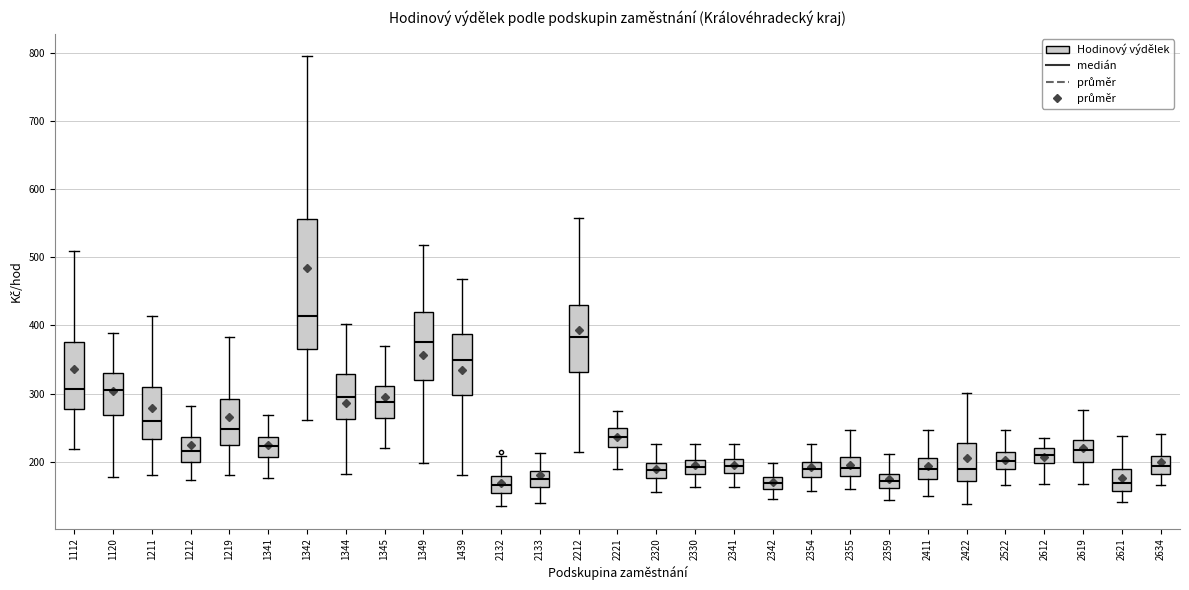

Reading left to right, transcribe this box plot: for each box, give where its median line is, the range the box spans, and where its two whiskers end, as read against the y-axis. The values are not printed on the chart, so give them approximately, as read against the axis.

1112: median 310, box 280 to 380, whiskers 220 to 510
1120: median 300, box 270 to 330, whiskers 180 to 390
1211: median 260, box 230 to 310, whiskers 180 to 410
1212: median 220, box 200 to 240, whiskers 170 to 280
1219: median 250, box 220 to 290, whiskers 180 to 380
1341: median 220, box 210 to 240, whiskers 180 to 270
1342: median 410, box 370 to 560, whiskers 260 to 790
1344: median 290, box 260 to 330, whiskers 180 to 400
1345: median 290, box 260 to 310, whiskers 220 to 370
1349: median 380, box 320 to 420, whiskers 200 to 520
1439: median 350, box 300 to 390, whiskers 180 to 470
2132: median 170, box 150 to 180, whiskers 130 to 210
2133: median 180, box 160 to 190, whiskers 140 to 210
2212: median 380, box 330 to 430, whiskers 210 to 560
2221: median 240, box 220 to 250, whiskers 190 to 270
2320: median 190, box 180 to 200, whiskers 160 to 230
2330: median 190, box 180 to 200, whiskers 160 to 230
2341: median 190, box 180 to 200, whiskers 160 to 230
2342: median 170, box 160 to 180, whiskers 150 to 200
2354: median 190, box 180 to 200, whiskers 160 to 230
2355: median 190, box 180 to 210, whiskers 160 to 250
2359: median 170, box 160 to 180, whiskers 140 to 210
2411: median 190, box 170 to 210, whiskers 150 to 250
2422: median 190, box 170 to 230, whiskers 140 to 300
2522: median 200, box 190 to 220, whiskers 170 to 250
2612: median 210, box 200 to 220, whiskers 170 to 230
2619: median 220, box 200 to 230, whiskers 170 to 280
2621: median 170, box 160 to 190, whiskers 140 to 240
2634: median 190, box 180 to 210, whiskers 170 to 240